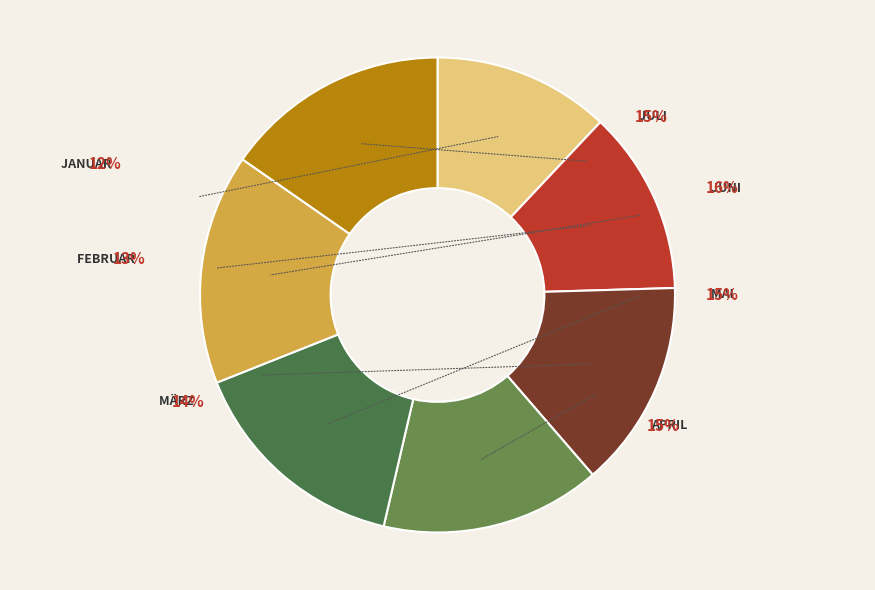

Is it true that Mai is 22% of the pie?

False